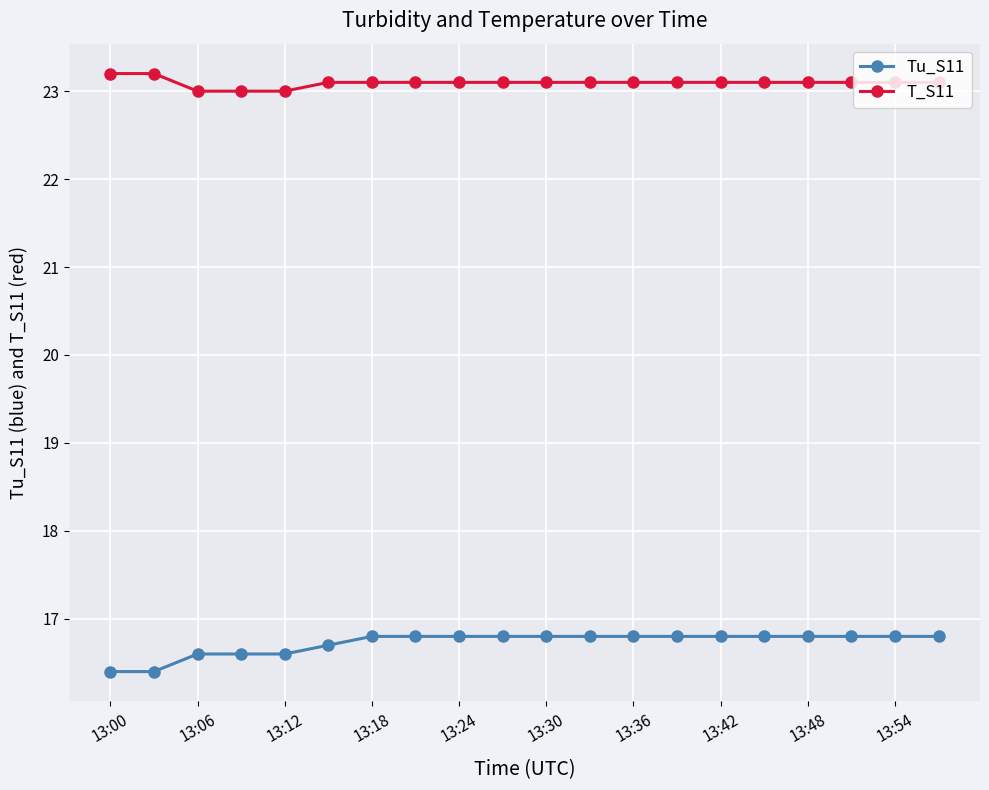

How many data points does each series have?

20